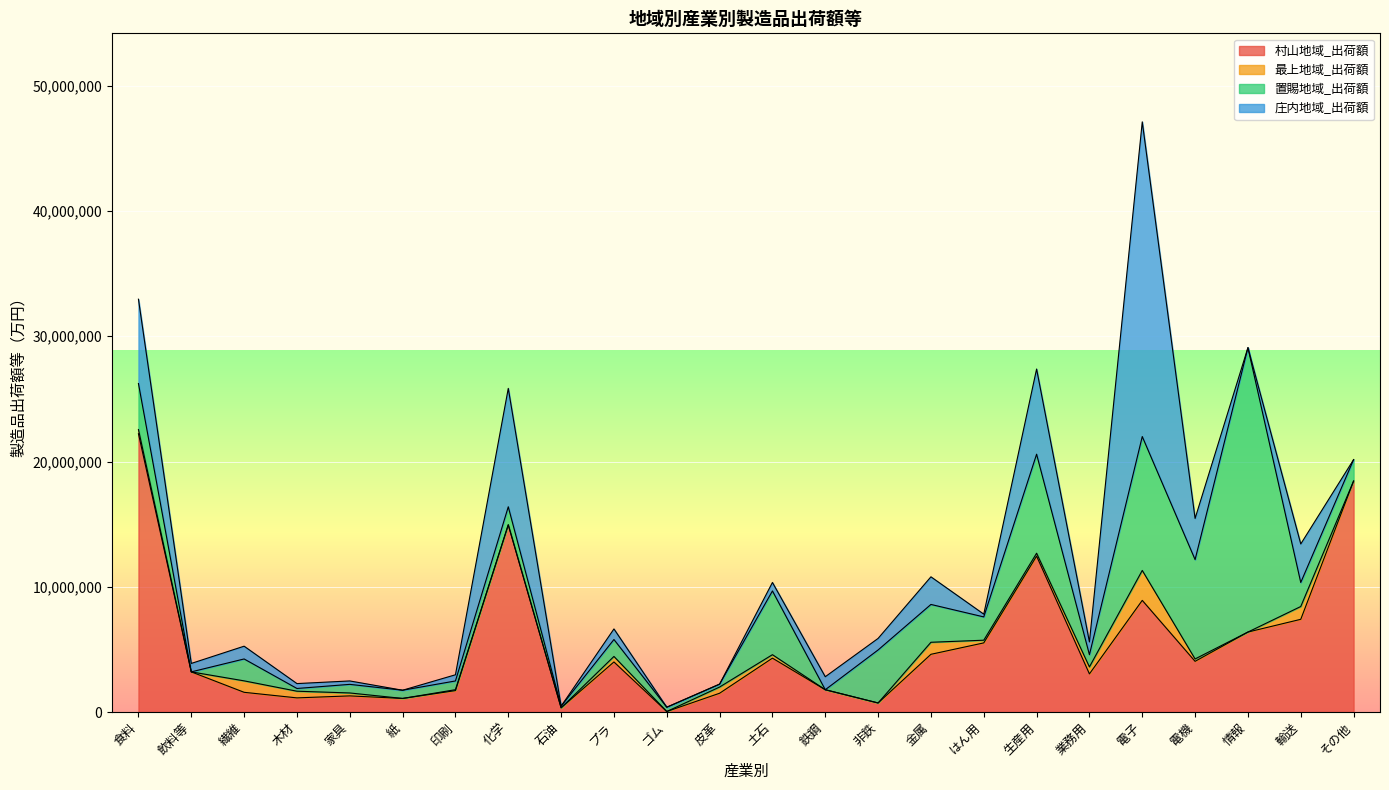

At which category does 村山地域_出荷額 reach its first local valley?

木材